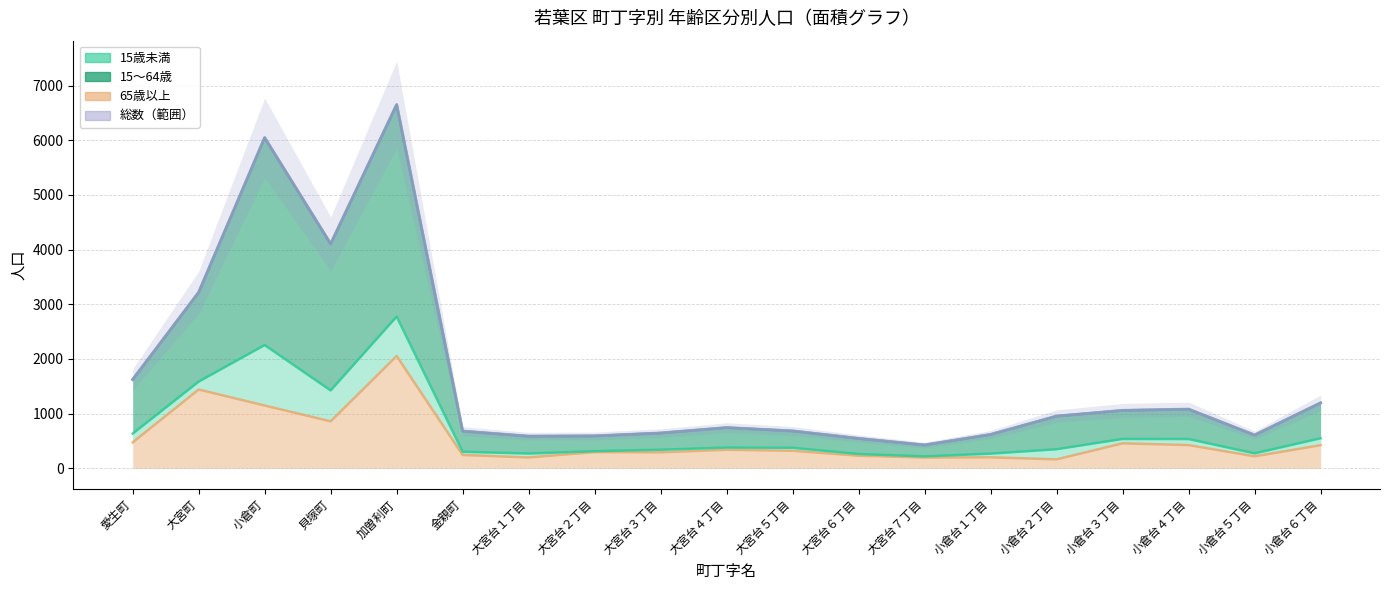

Is it true that the value at 貝塚町 is 4104?

True